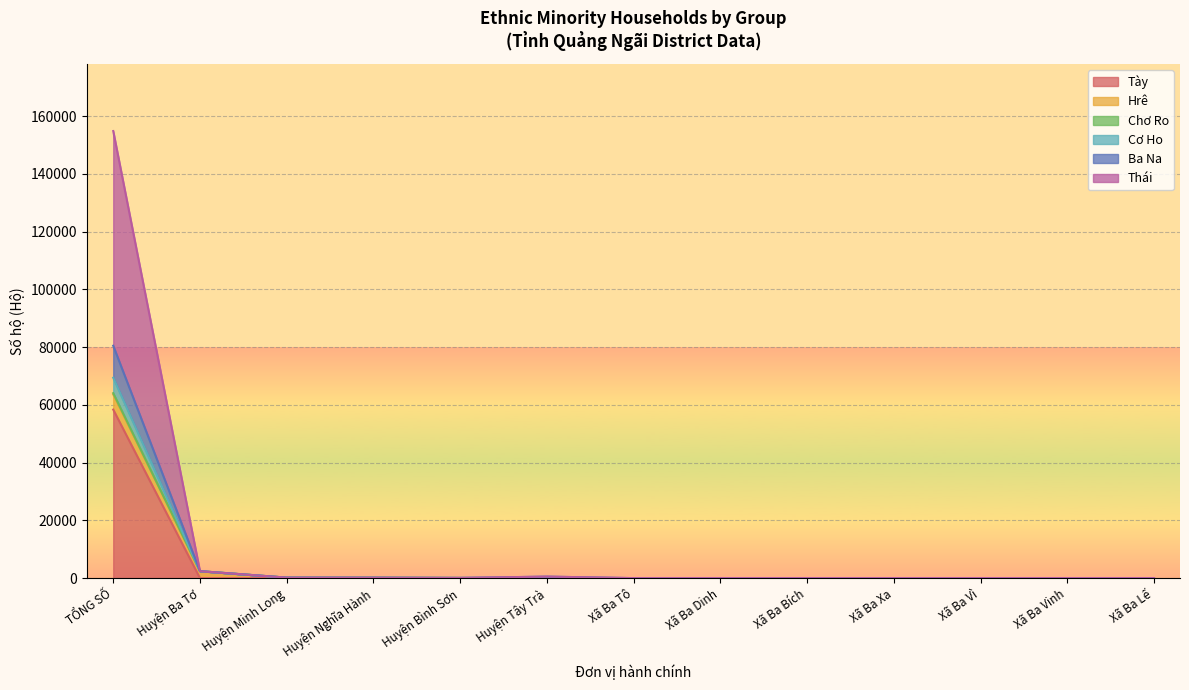

How many lines are shown in the chart?

6